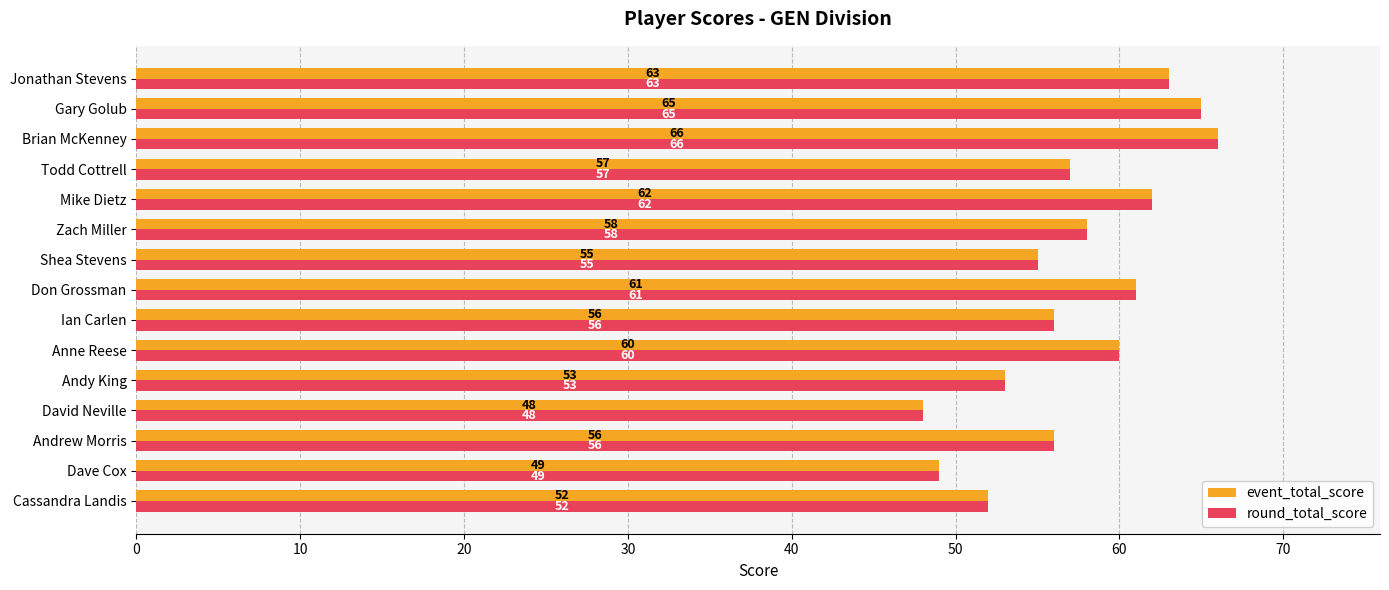

At which label does round_total_score reach its minimum?

David Neville